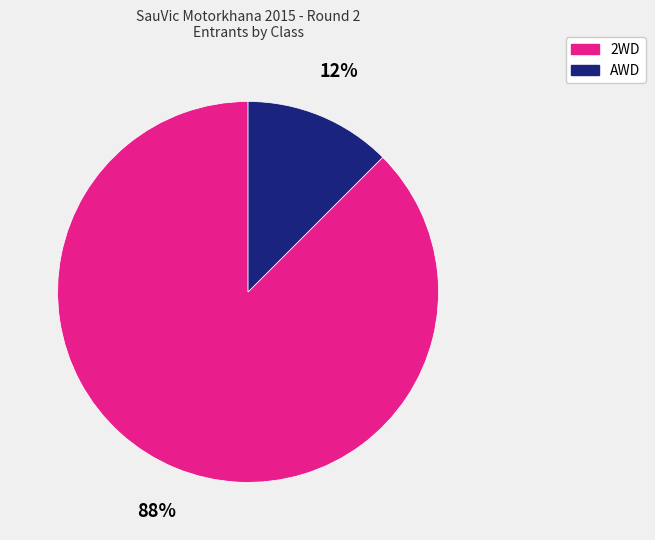

Which slice is the largest?

2WD